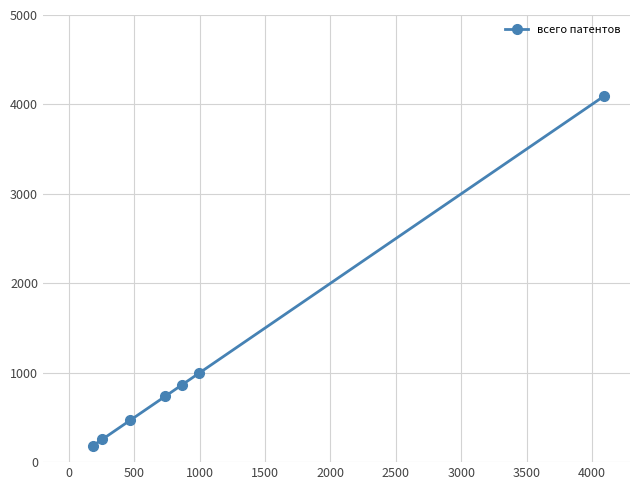

Does the chart display data point markers on the line(s)?

Yes